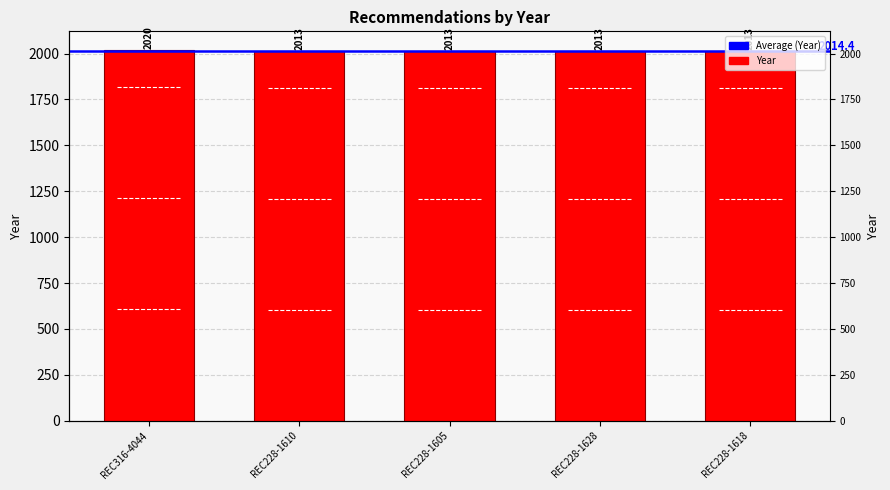

What is the greatest value displayed?

2020